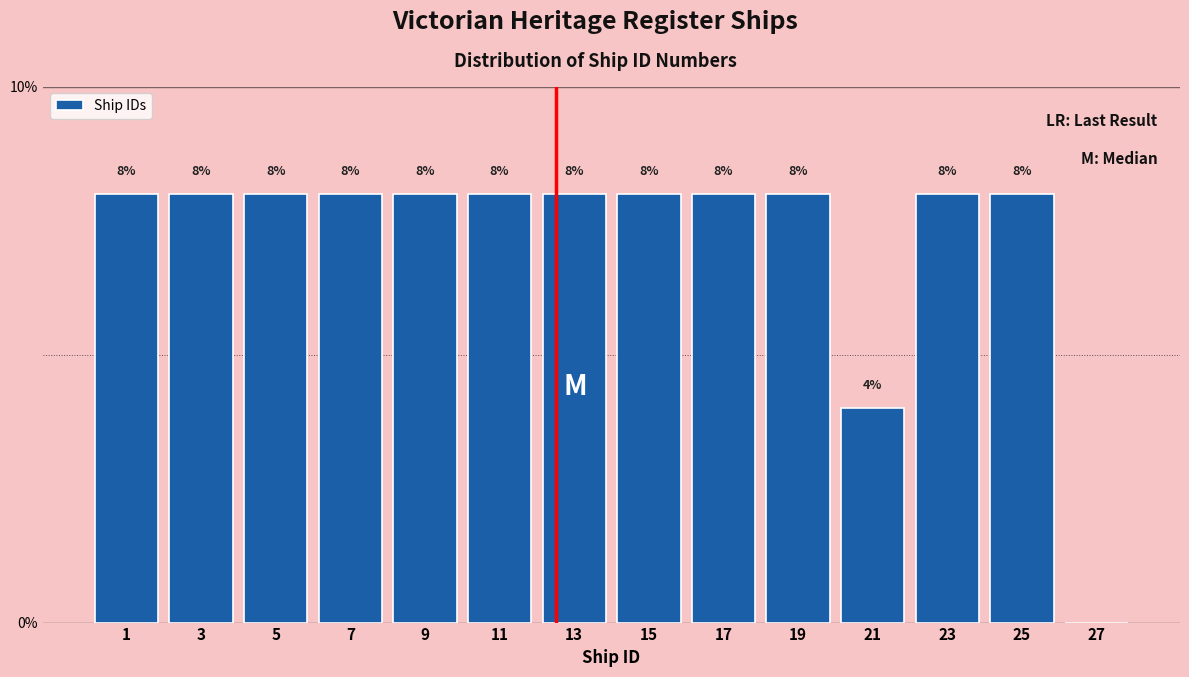

Reading left to right, extract all data points from this chart.

1=8	3=8	5=8	7=8	9=8	11=8	13=8	15=8	17=8	19=8	21=4	23=8	25=8	27=0